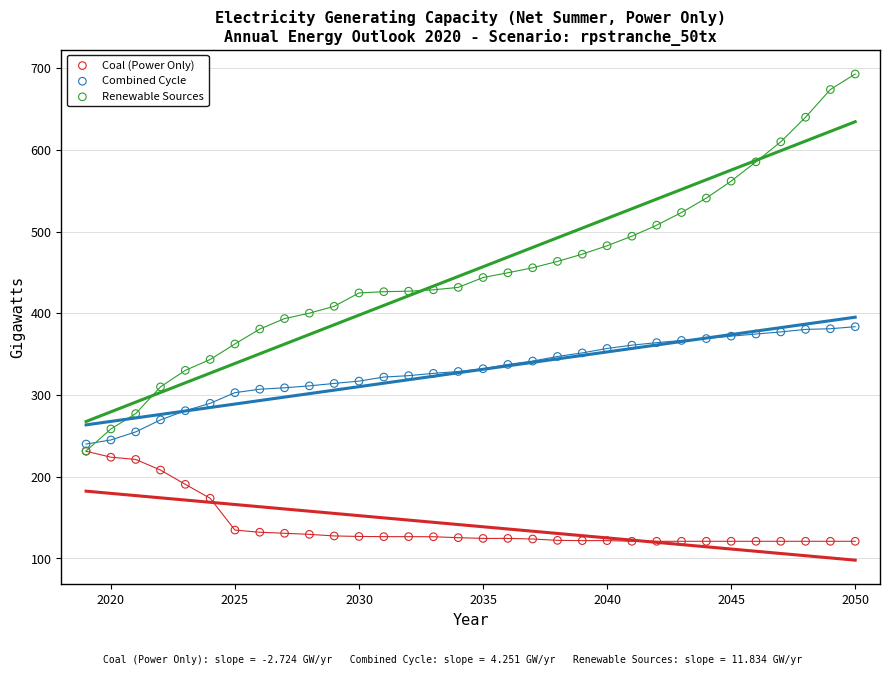

What are all the series names shown in the legend?

Coal (Power Only), Combined Cycle, Renewable Sources